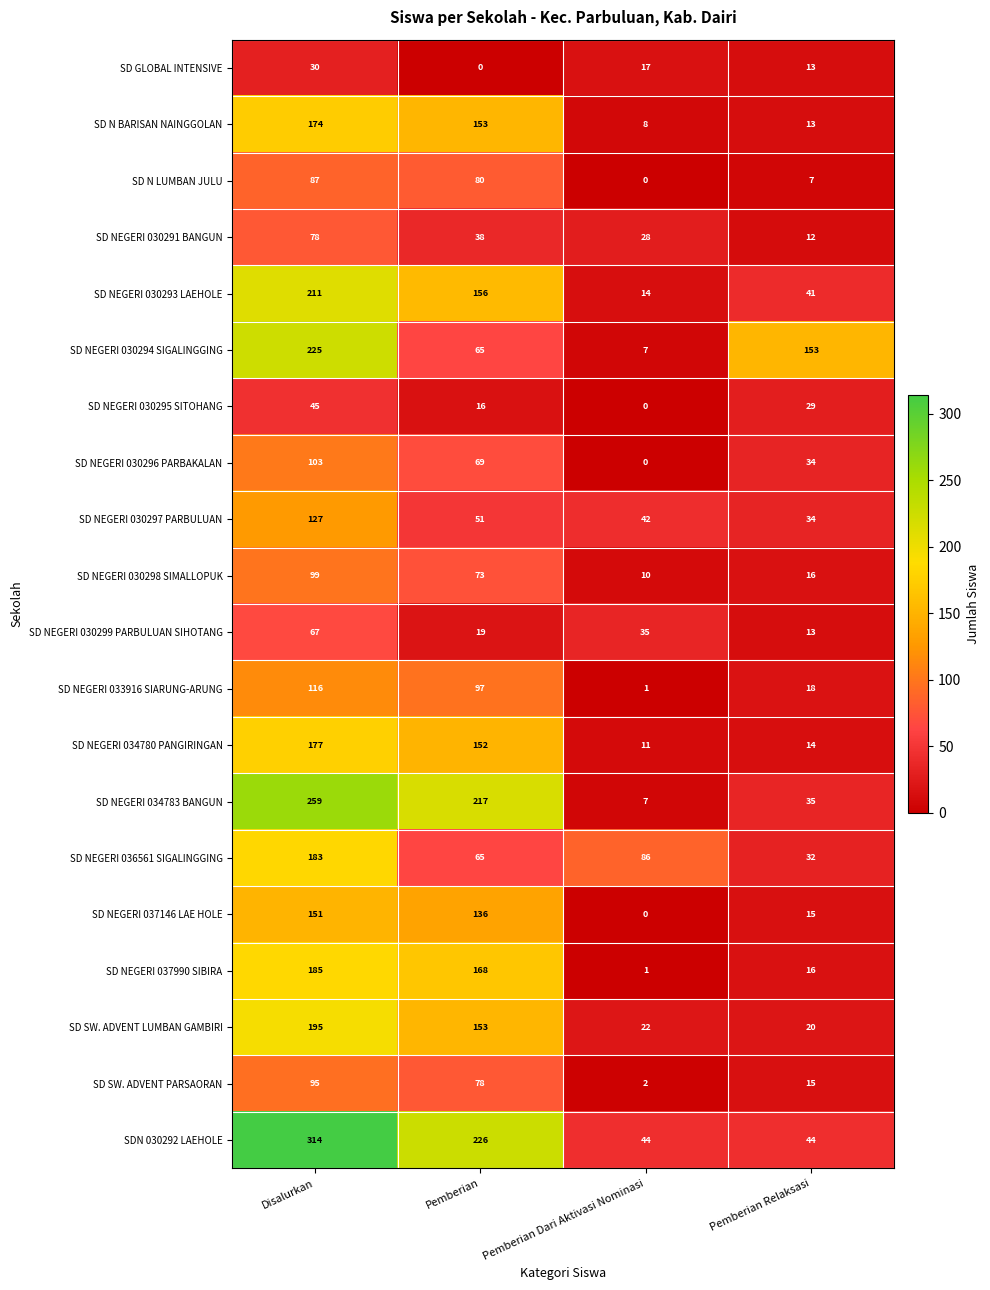

Is it true that SD NEGERI 030297 PARBULUAN equals 91 at Pemberian?

False